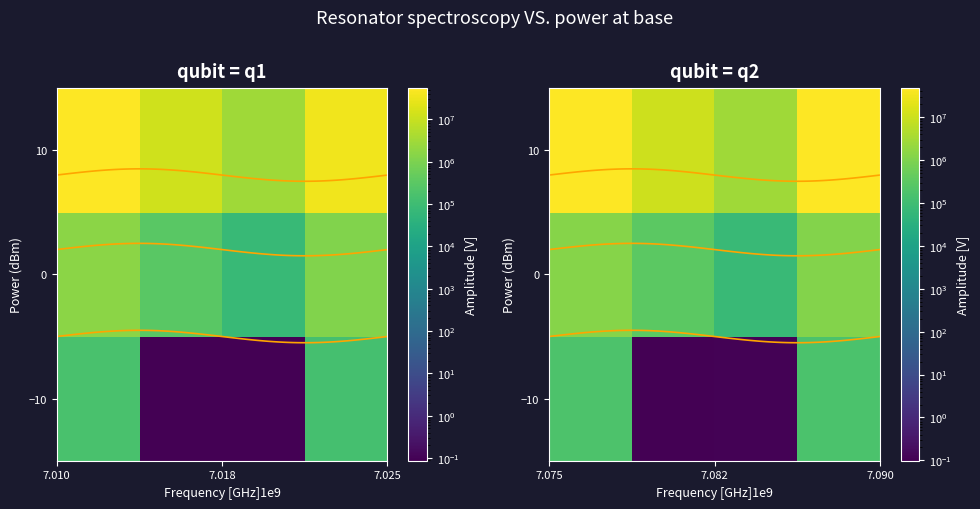

True or false: Afschrijvingen has a value of 2049264.5 at ZEBRA EHD.

False